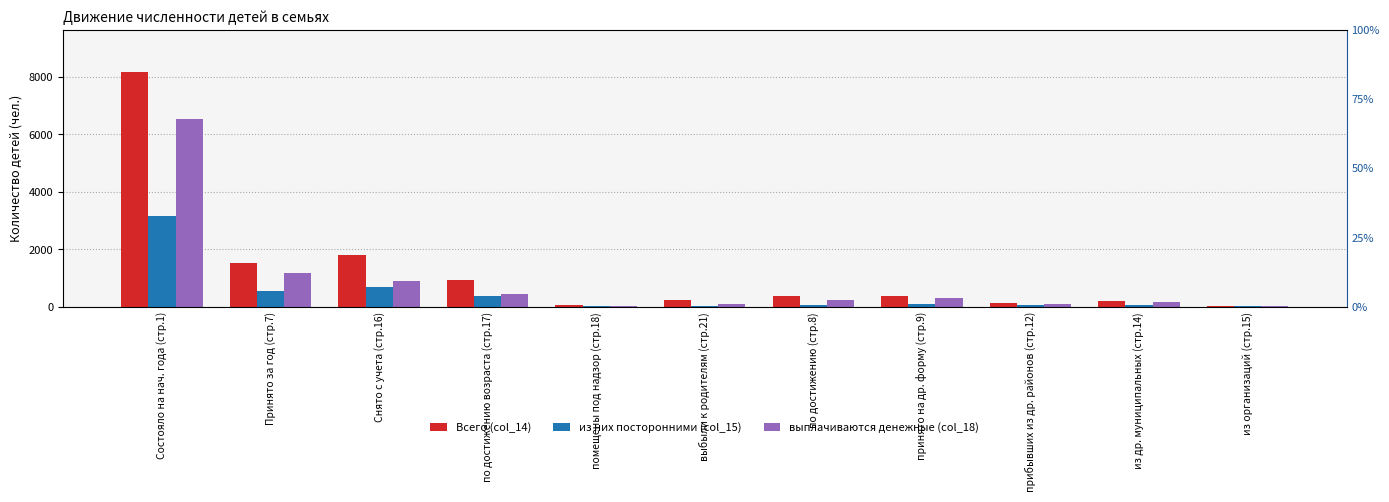

How many values in the из них посторонними (col_15) series exceed 75?

5